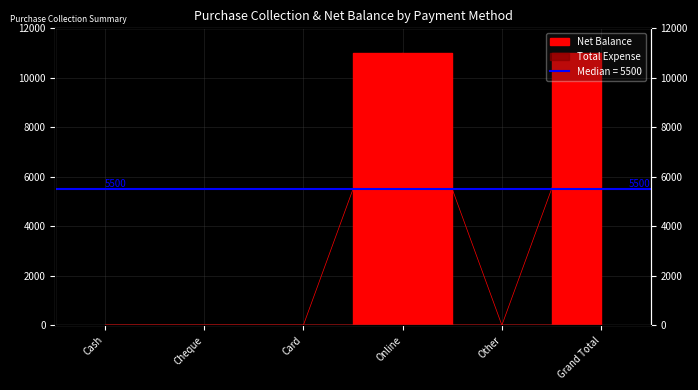

Reading left to right, list all the values displayed in this chart.

Cash=0	Cheque=0	Card=0	Online=11000	Other=0	Grand Total=11000